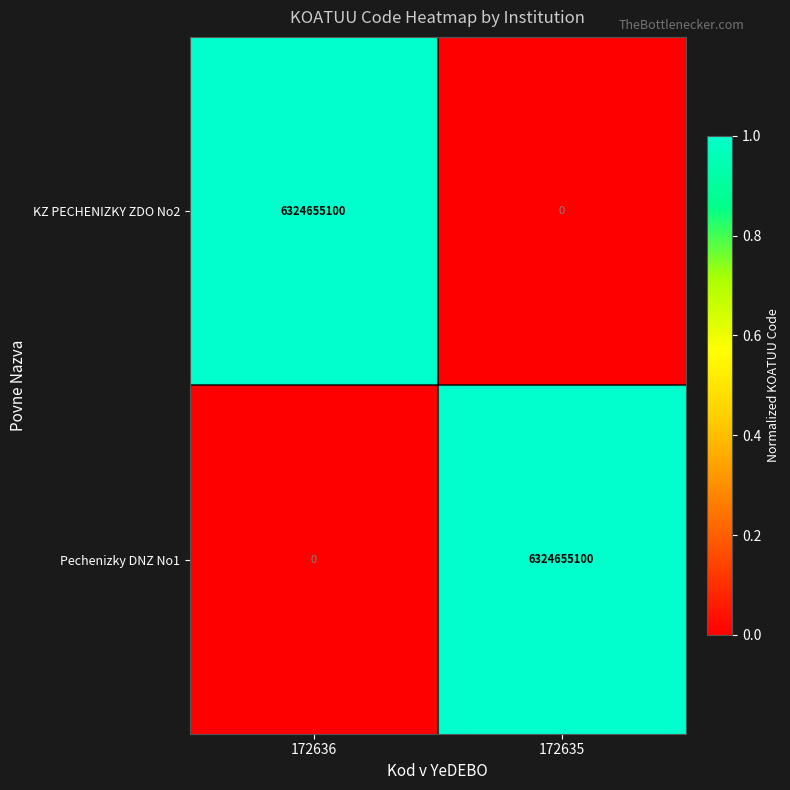

Reading left to right, list all the values displayed in this chart.

KZ PECHENIZKY ZDO No2: 6324655100	0
Pechenizky DNZ No1: 0	6324655100